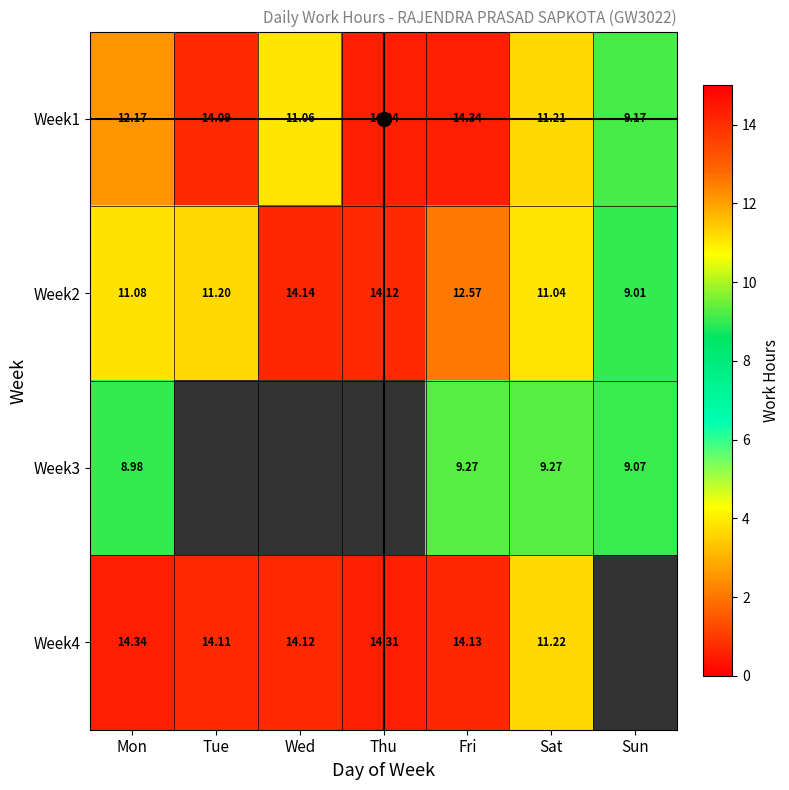

The value of Week3 at Fri is 3.4. True or false?

False